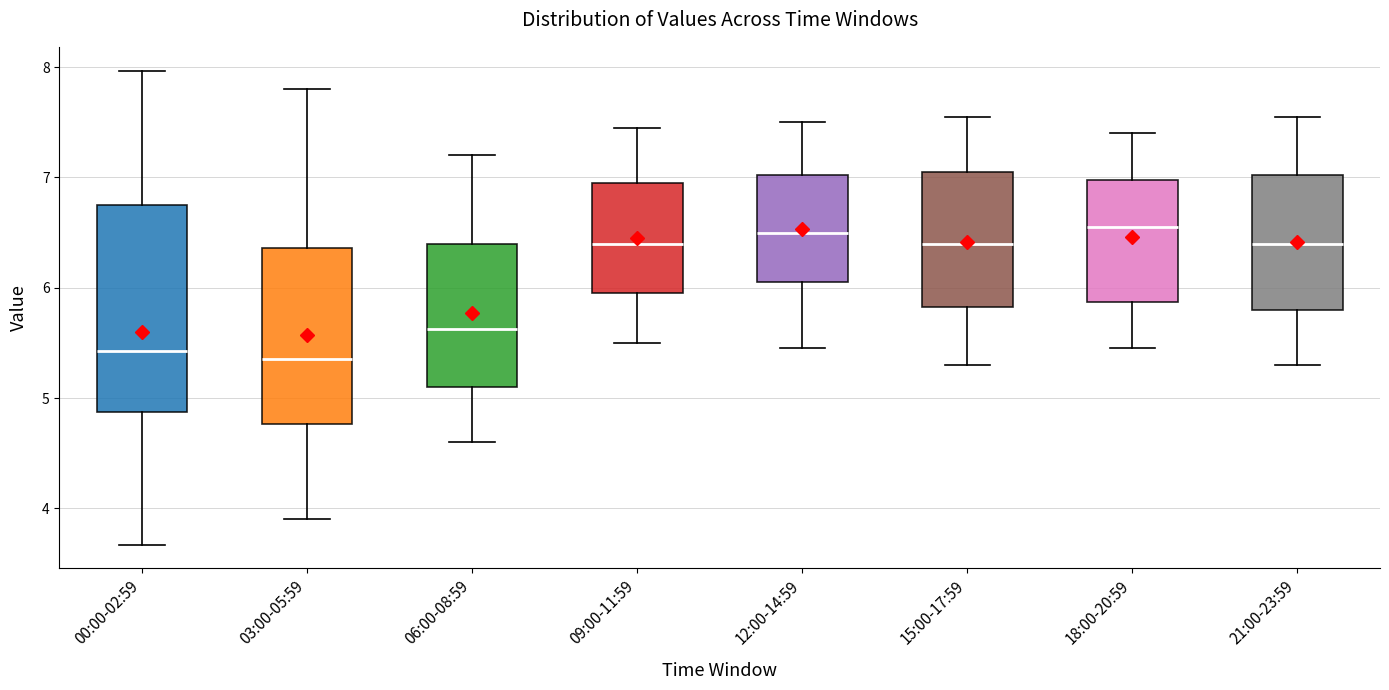

Comparing the boxes themselves (not the whiskers), which one is the tallest?

00:00-02:59